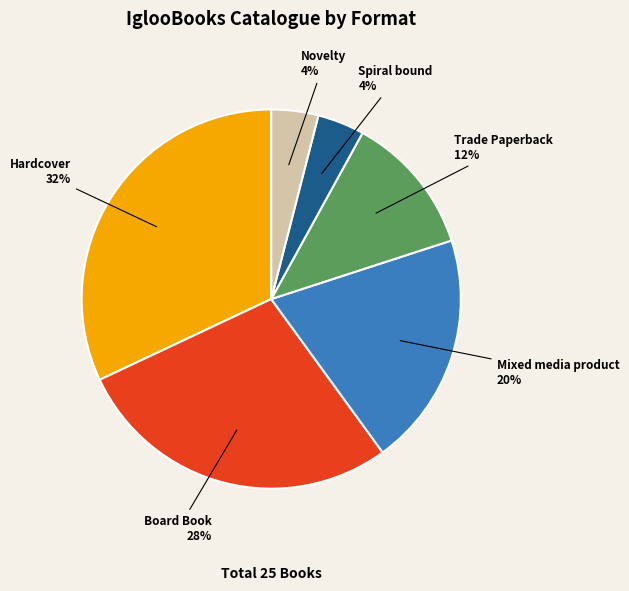

Does any single category account for the majority?

No